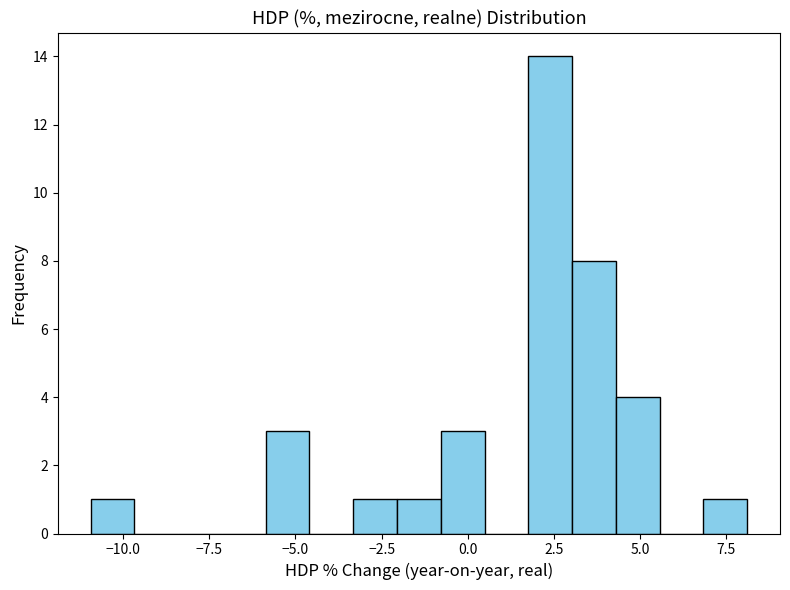

Read against the x-axis, roughly where is the centre of the tallest bar?

2.5